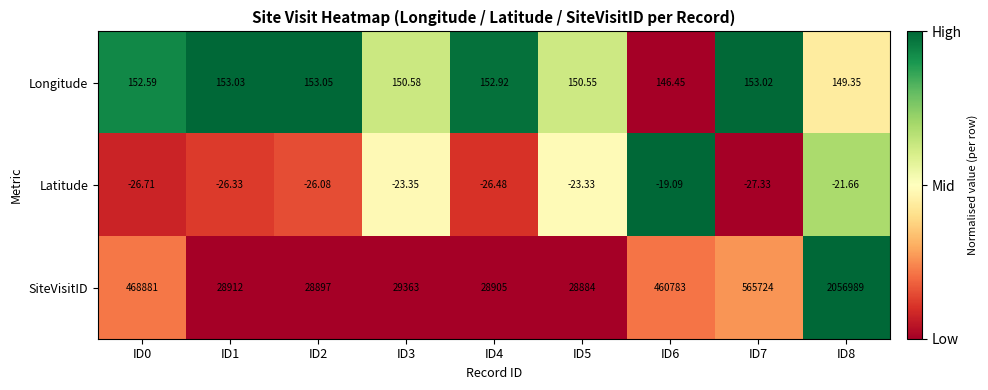

Between ID1 and ID8, which series saw the biggest shift?

SiteVisitID